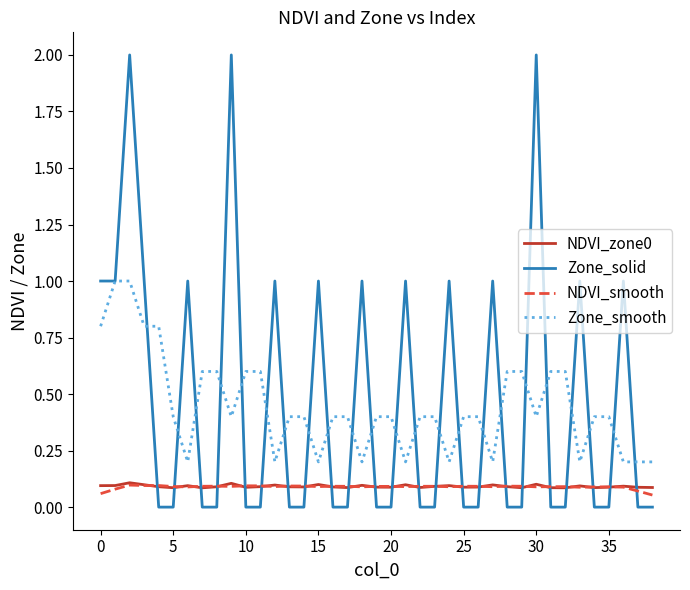

Which series has the widest spread of values?

Zone_solid